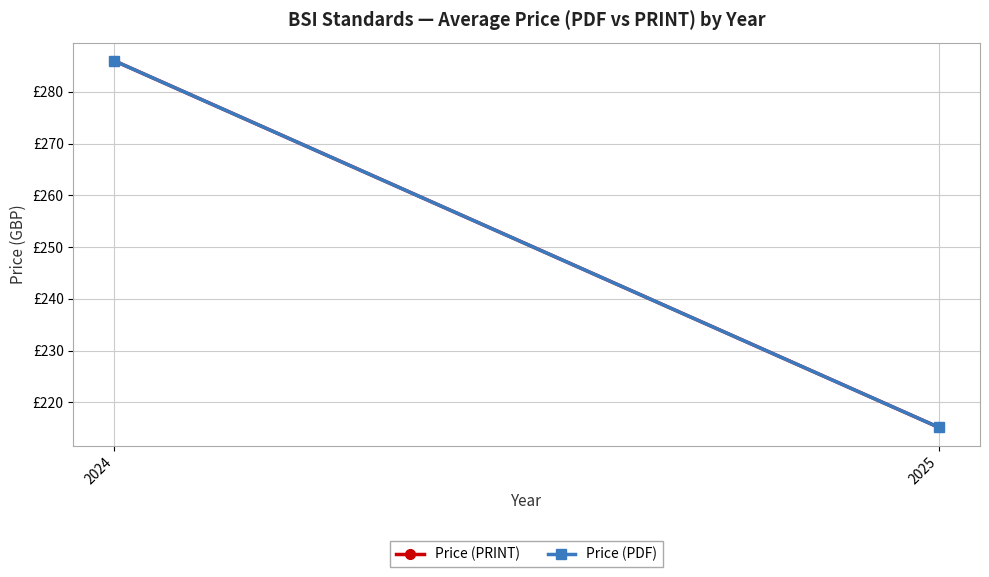

Reading left to right, transcribe all the data shown in this chart.

Price (PRINT): 286.0	215.2
Price (PDF): 286.0	215.2